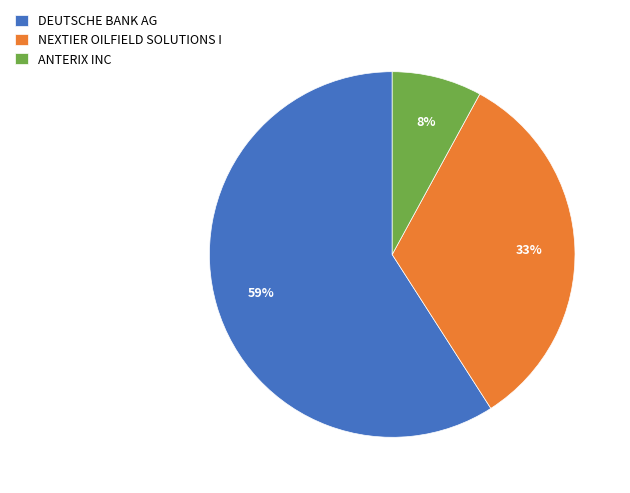

Is the sum of NEXTIER OILFIELD SOLUTIONS I and DEUTSCHE BANK AG greater than half?

Yes